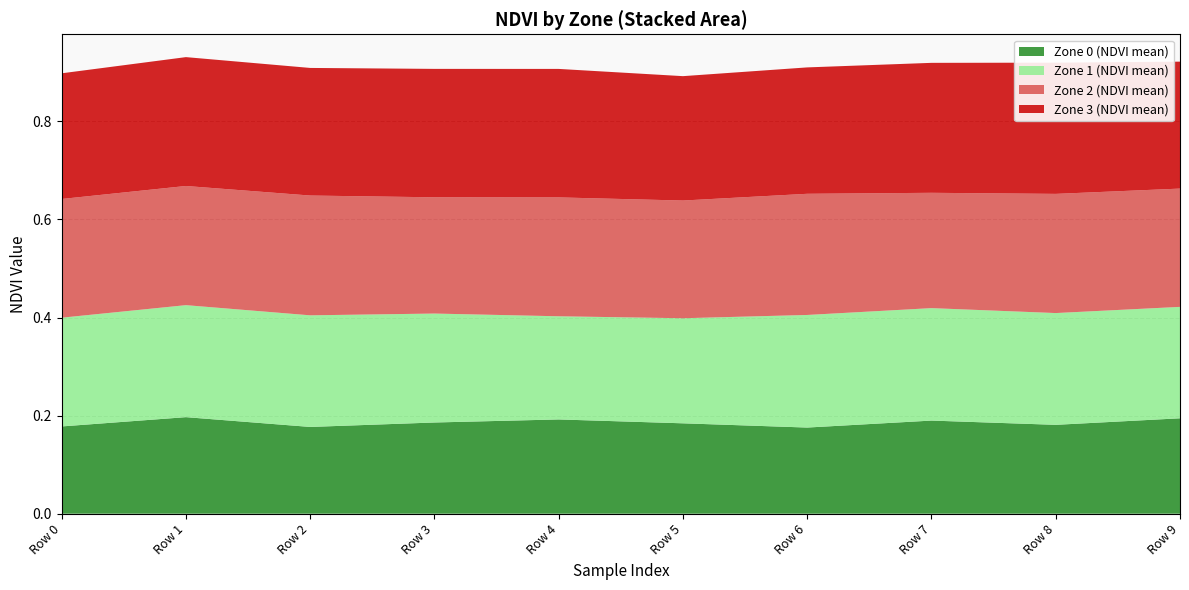

Reading left to right, what are all the values shown in this chart?

Zone 0 (NDVI mean): Row 0=0.2	Row 1=0.2	Row 2=0.2	Row 3=0.2	Row 4=0.2	Row 5=0.2	Row 6=0.2	Row 7=0.2	Row 8=0.2	Row 9=0.2
Zone 1 (NDVI mean): Row 0=0.2	Row 1=0.2	Row 2=0.2	Row 3=0.2	Row 4=0.2	Row 5=0.2	Row 6=0.2	Row 7=0.2	Row 8=0.2	Row 9=0.2
Zone 2 (NDVI mean): Row 0=0.2	Row 1=0.2	Row 2=0.2	Row 3=0.2	Row 4=0.2	Row 5=0.2	Row 6=0.2	Row 7=0.2	Row 8=0.2	Row 9=0.2
Zone 3 (NDVI mean): Row 0=0.3	Row 1=0.3	Row 2=0.3	Row 3=0.3	Row 4=0.3	Row 5=0.3	Row 6=0.3	Row 7=0.3	Row 8=0.3	Row 9=0.3